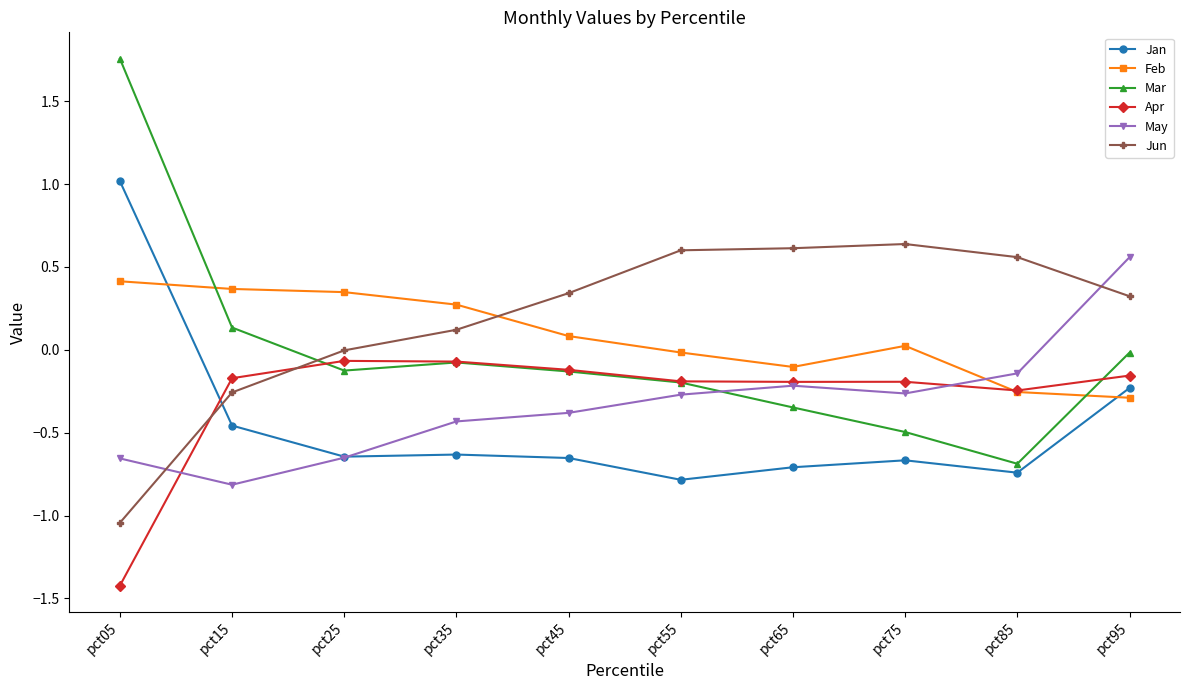

True or false: Jun has more than 0 points higher than both neighbors.

True